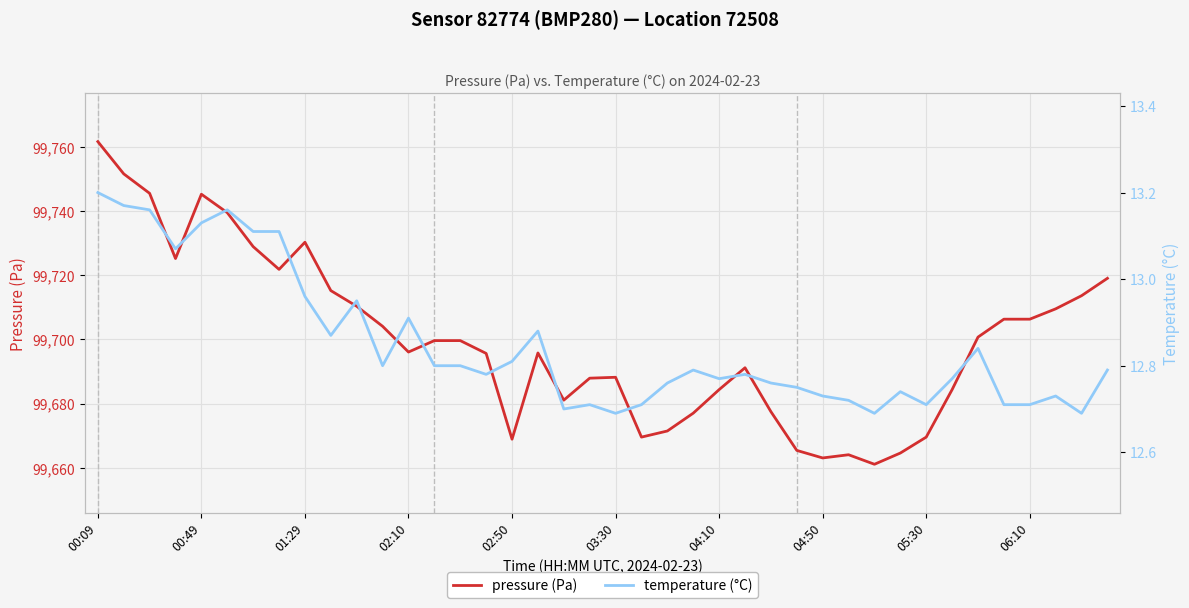

At which label does pressure (Pa) reach its peak?

00:09